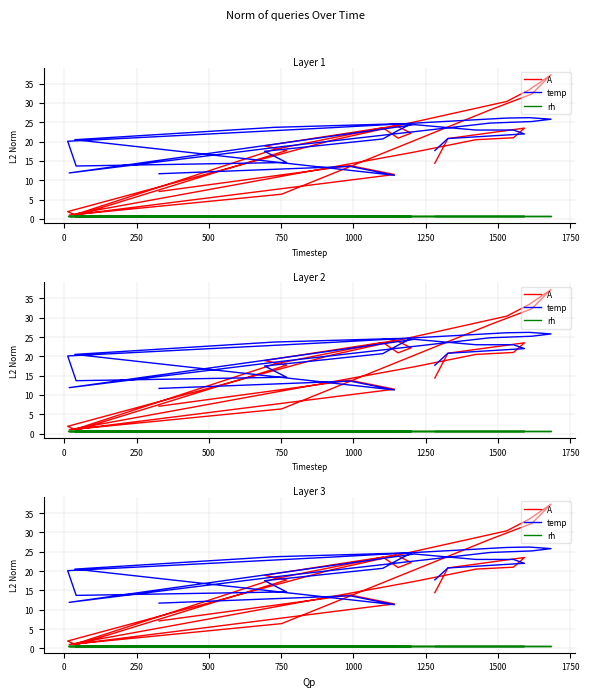

Count the number of categories in the chart.

27